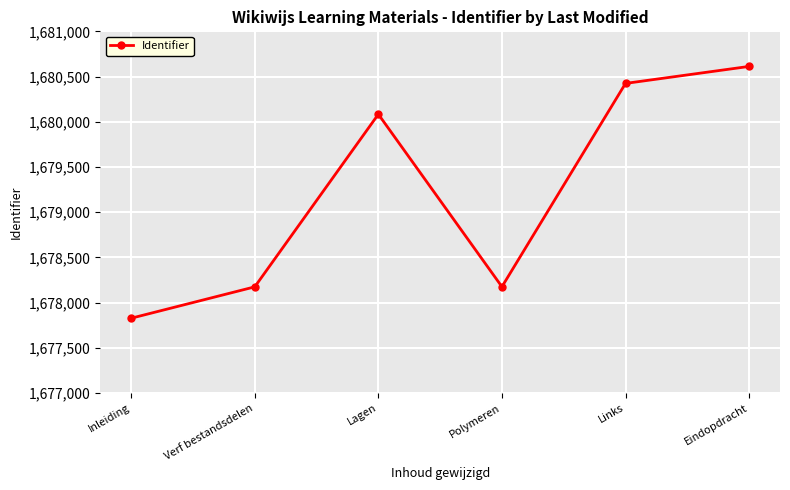

What is the average value?

1679216